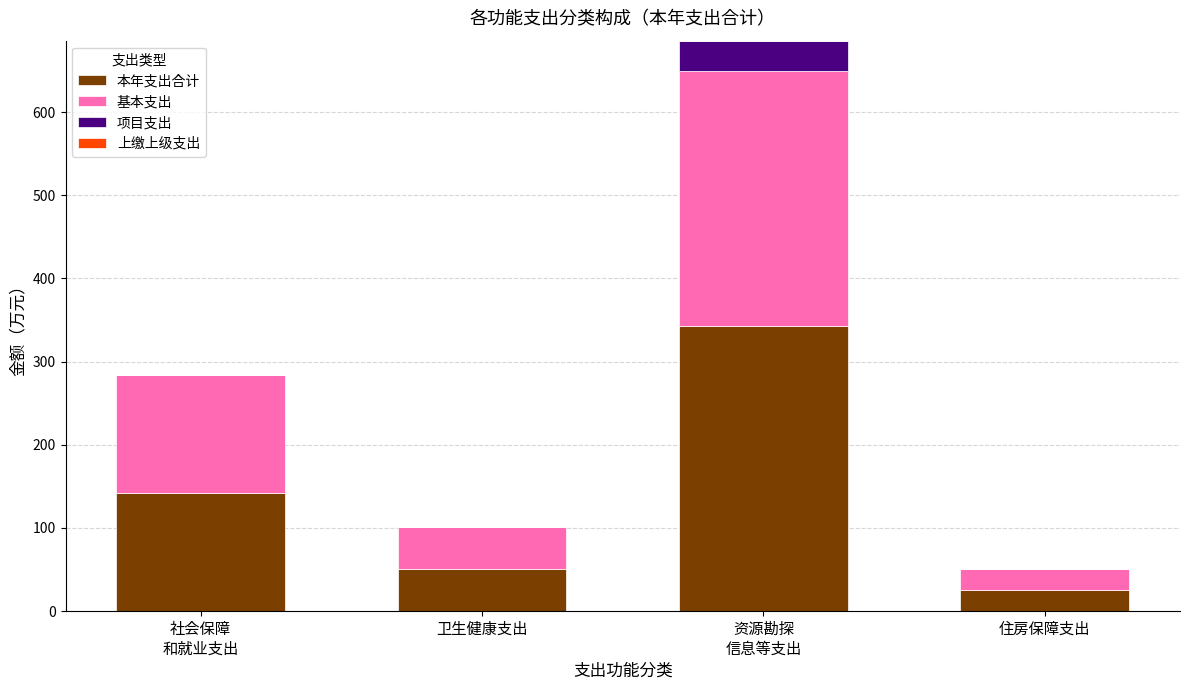

Is it true that 本年支出合计 equals 26.5 at 卫生健康支出?

False